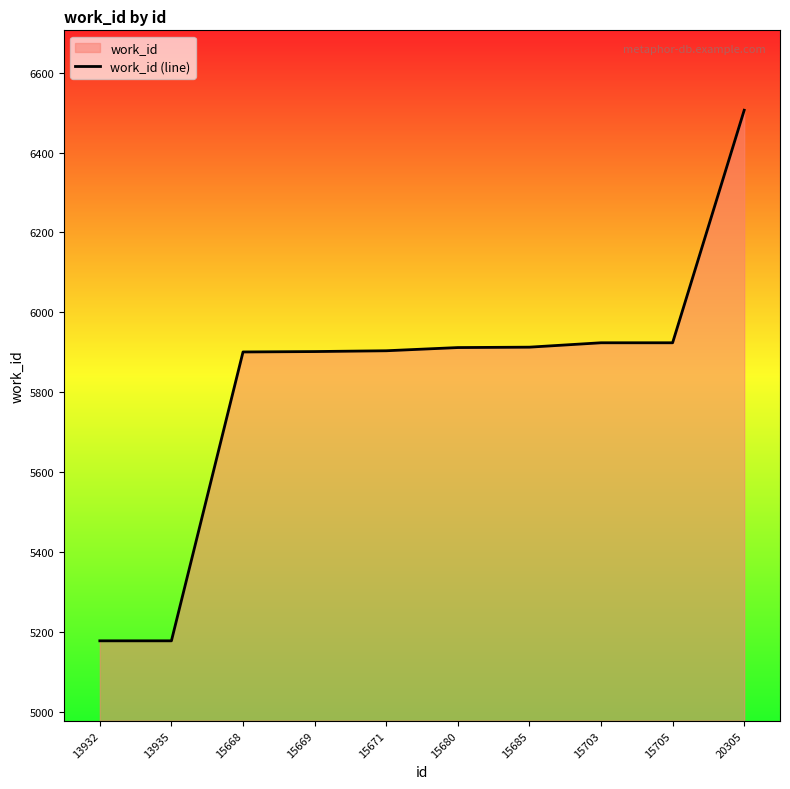

Does the chart have visible grid lines?

No